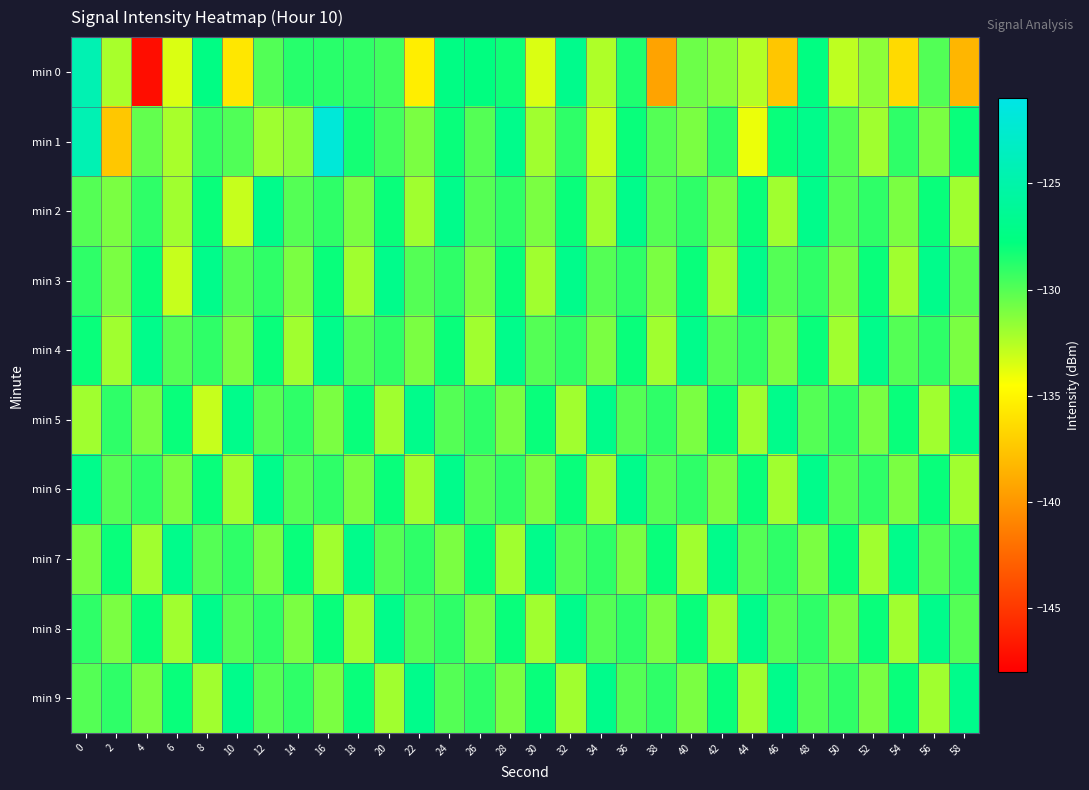

Which series has the largest range (max minus min)?

min 0